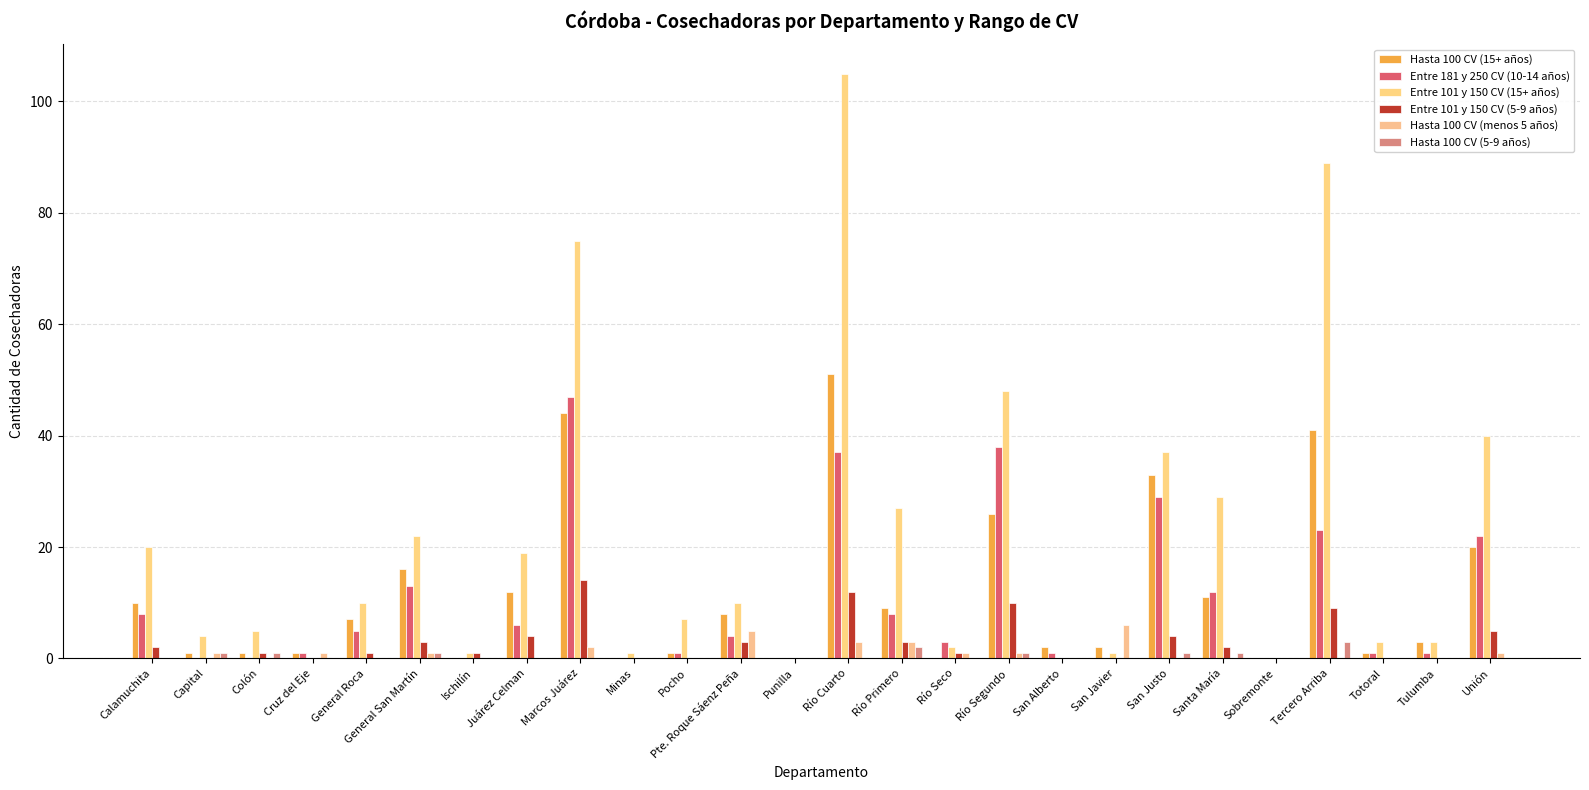

At how many categories does at least one series exceed 22?

8